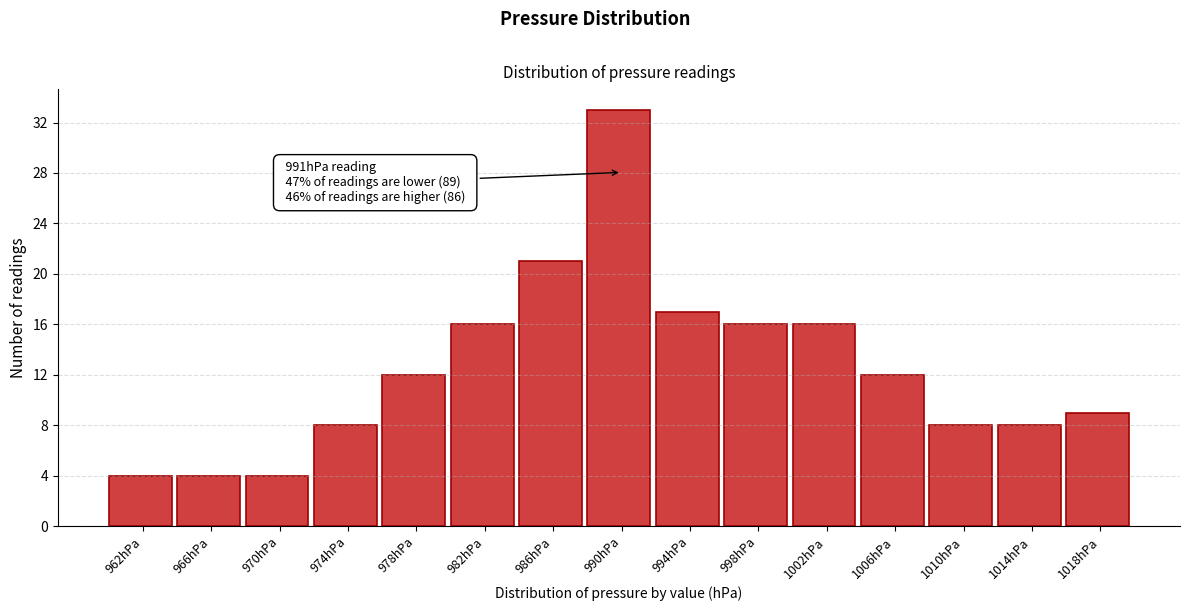

Which range on the x-axis has the tallest bar?

988 to 992